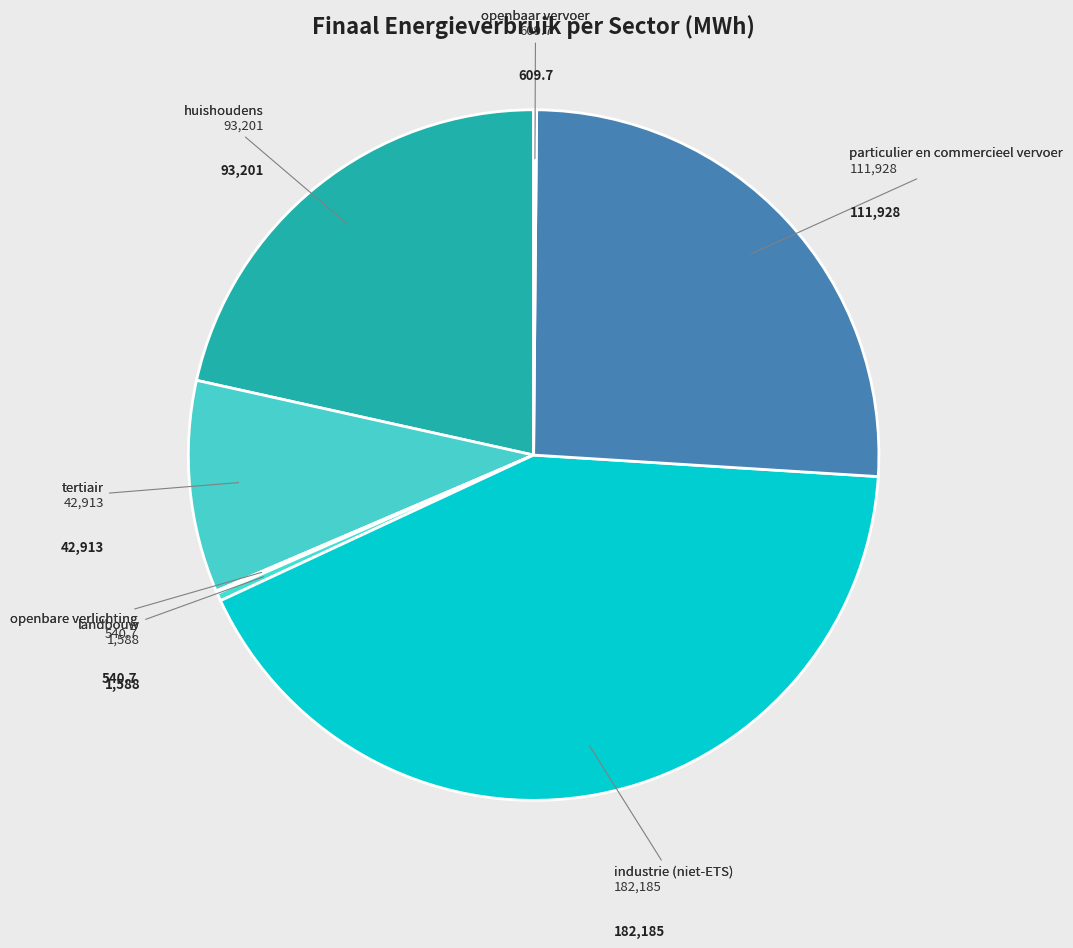

Is it true that tertiair is 21% of the pie?

False